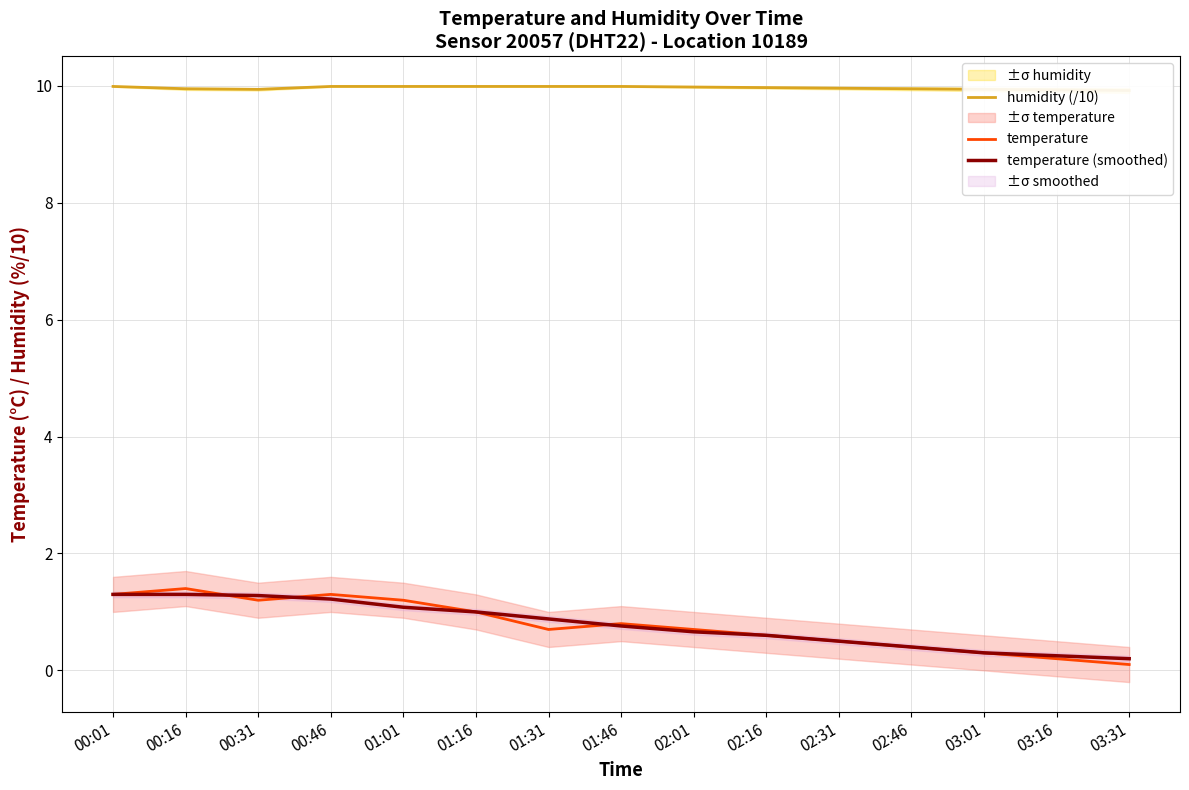

What are all the series names shown in the legend?

humidity (/10), temperature, temperature (smoothed)